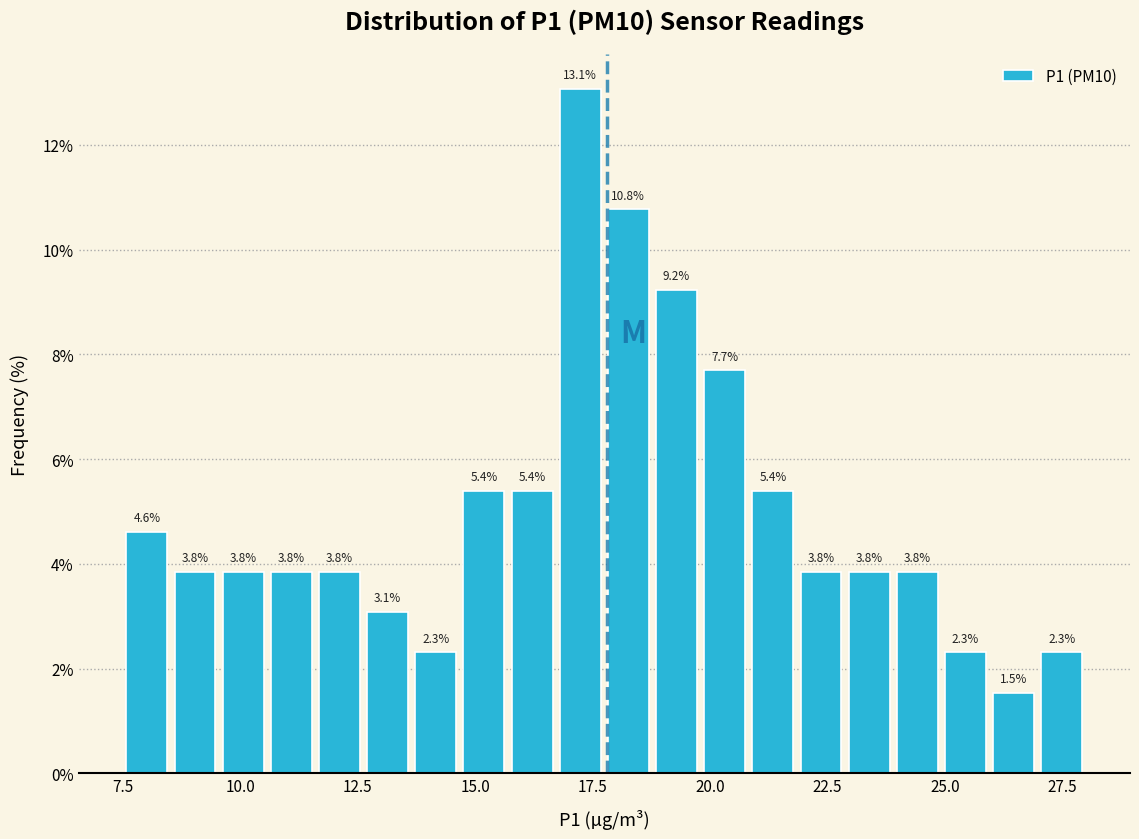

Around what value on the x-axis is the tallest bar? Give the approximate position of its centre, as read against the axis.

17.0